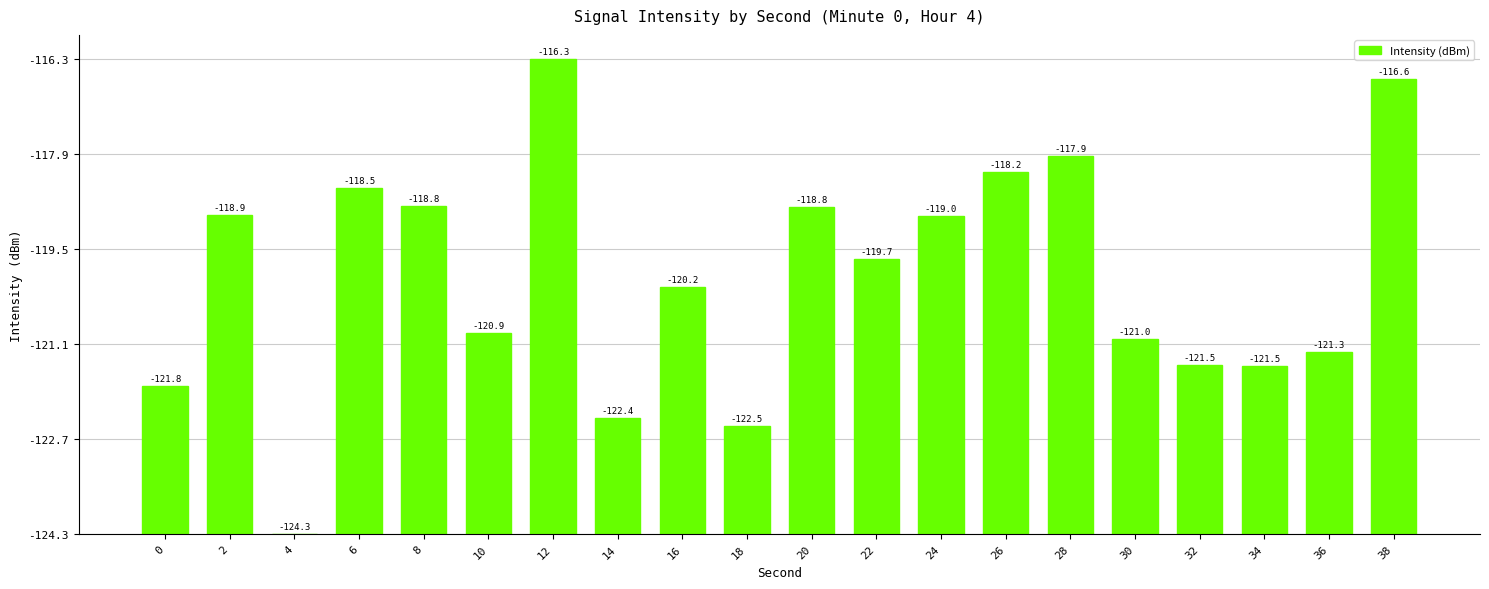

Are the bars horizontal?

No